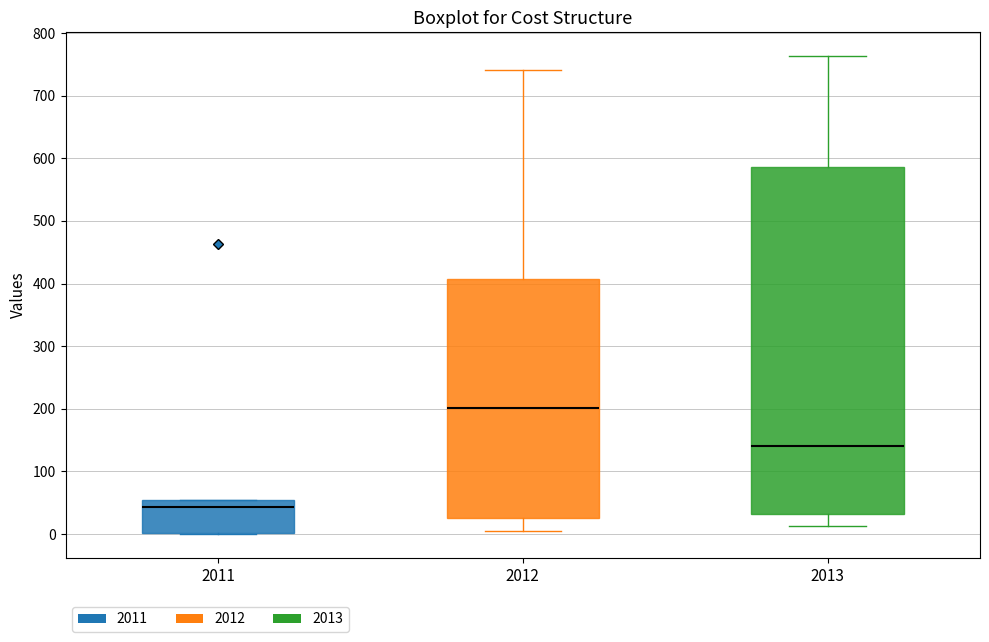

Which box is the tallest, from its lower edge to its upper edge?

2013